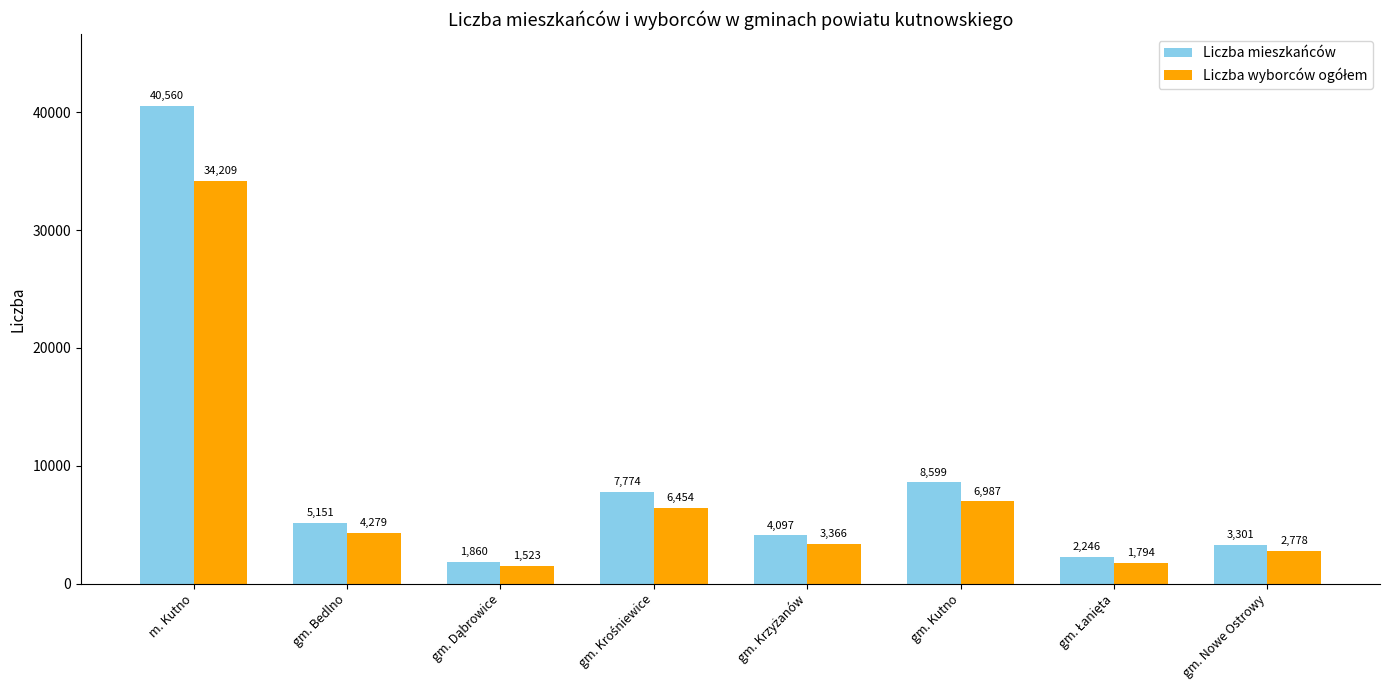

Which series has the largest total across all categories?

Liczba mieszkańców